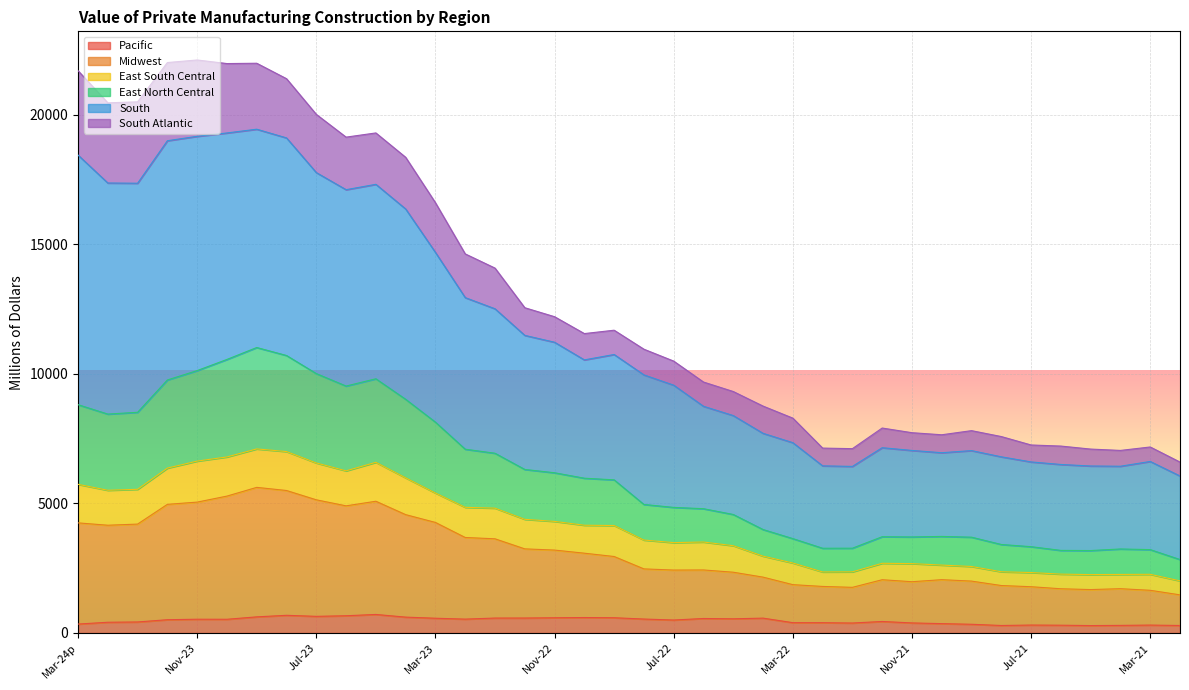

Between Feb-21 and Mar-21, which is larger?

Mar-21